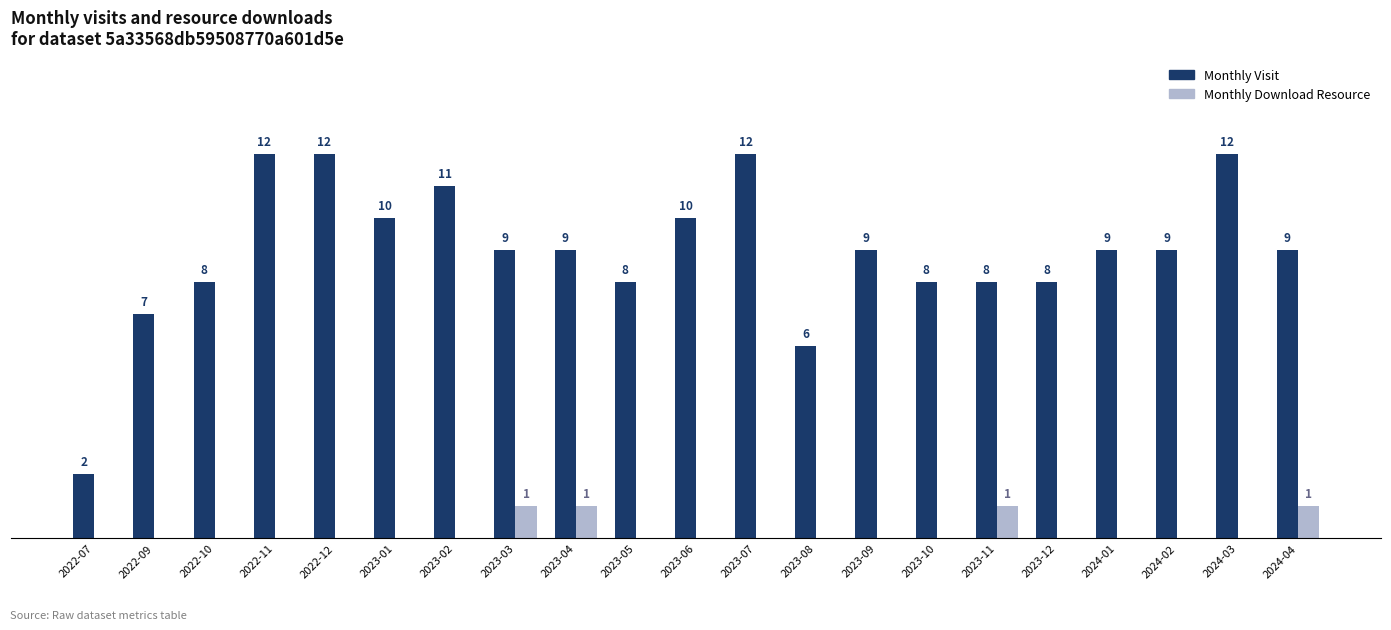

Is the value of Monthly Download Resource at 2023-10 greater than the value of Monthly Visit at 2022-10?

No